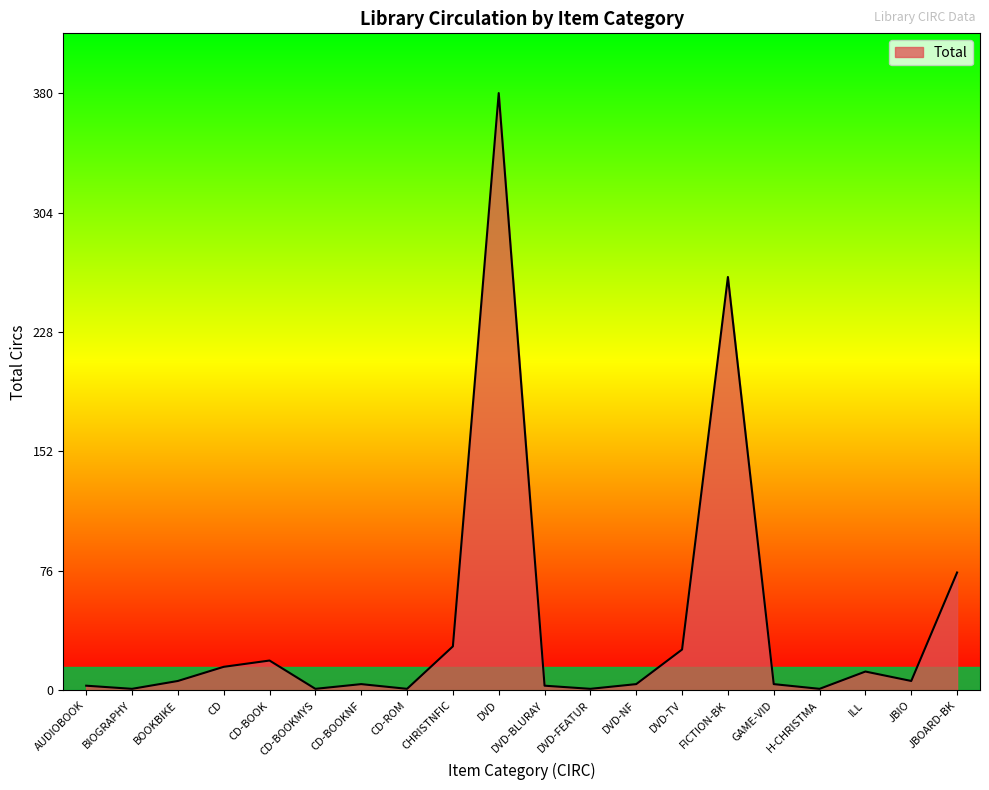

Is it true that the value at JBOARD-BK is 133?

False